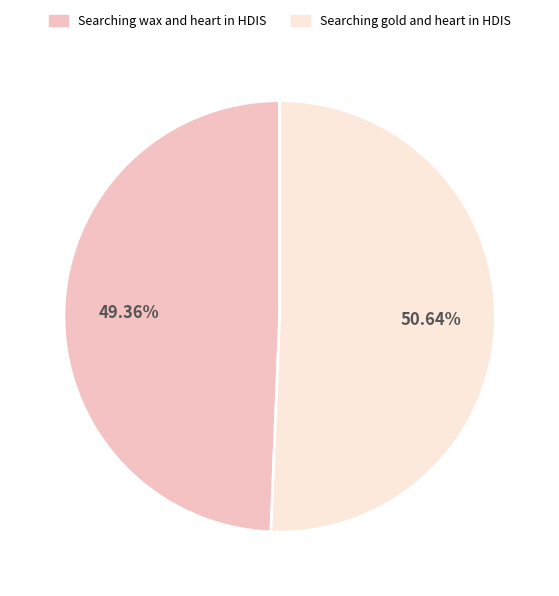

To the nearest percent, what percentage of the pie is Searching wax and heart in HDIS?

49%